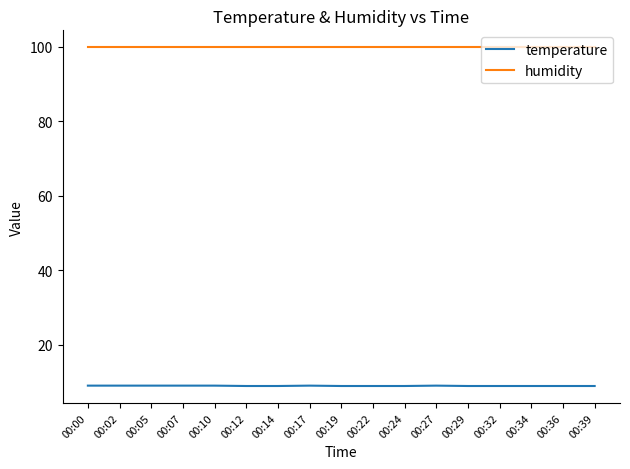

What is the sum of all humidity values?

1698.3